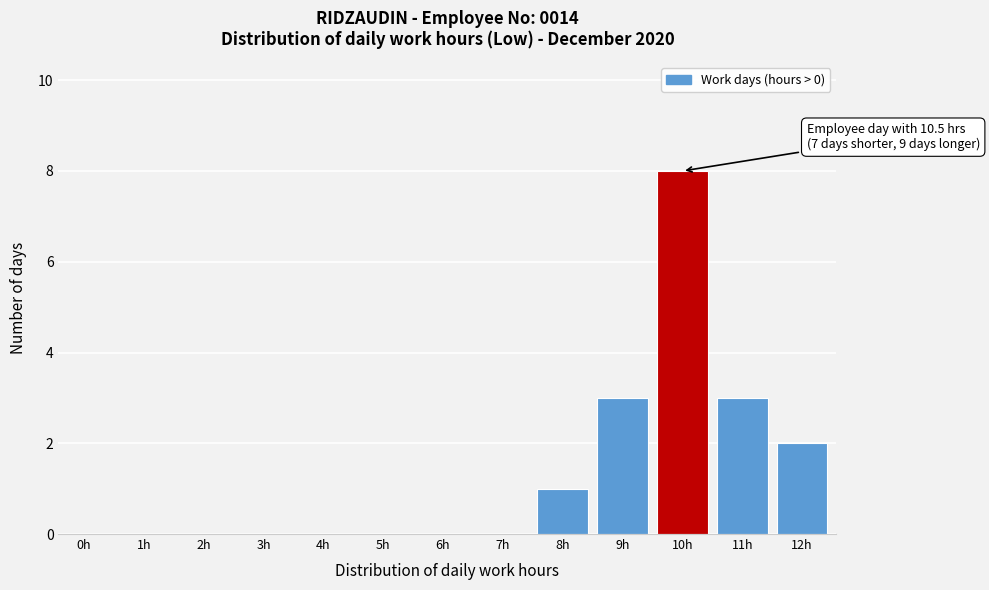

Reading right to left, transcribe all the data shown in this chart.

12h=2	11h=3	10h=8	9h=3	8h=1	7h=0	6h=0	5h=0	4h=0	3h=0	2h=0	1h=0	0h=0